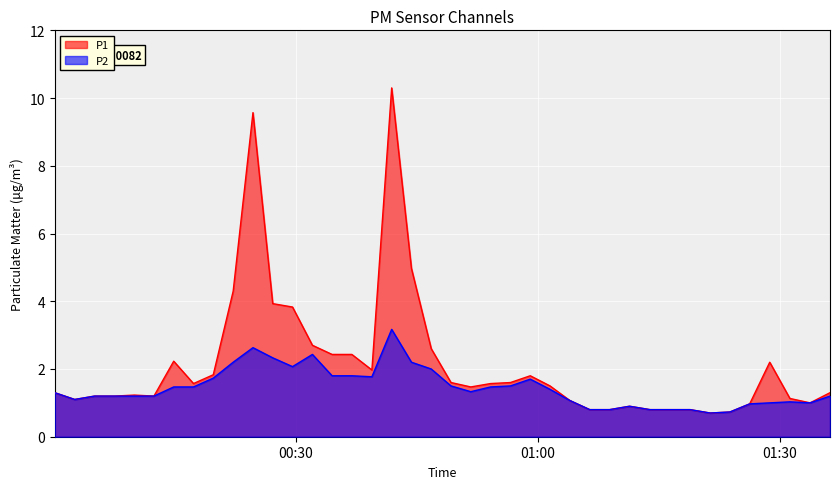

What is the difference between the maximum and minimum values in the P1 series?

9.6